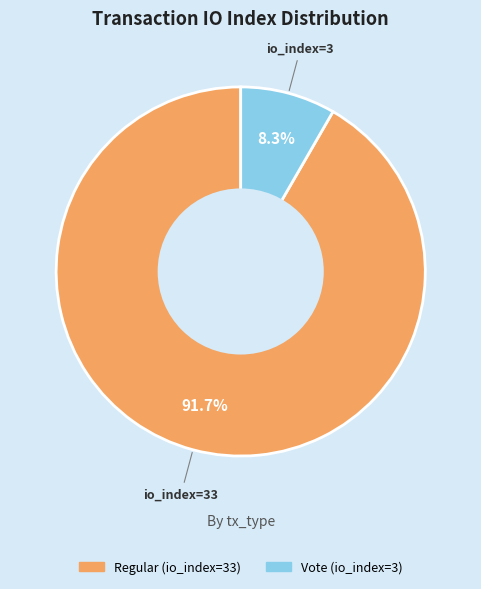

What is the smallest slice in the pie chart?

Vote (io_index=3)